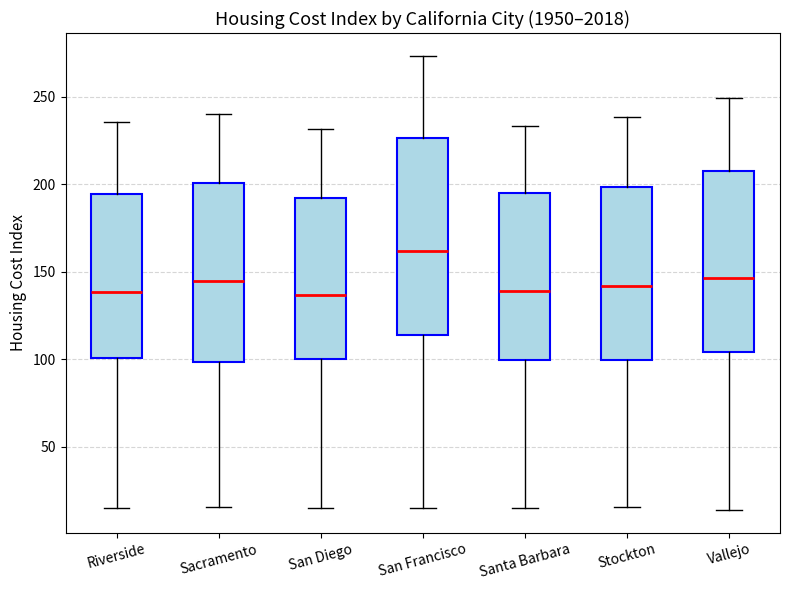

Reading left to right, transcribe this box plot: for each box, give where its median line is, the range the box spans, and where its two whiskers end, as read against the y-axis. The values are not printed on the chart, so give them approximately, as read against the axis.

Riverside: median 140, box 100 to 195, whiskers 15 to 235
Sacramento: median 145, box 100 to 200, whiskers 15 to 240
San Diego: median 135, box 100 to 190, whiskers 15 to 230
San Francisco: median 160, box 115 to 225, whiskers 15 to 275
Santa Barbara: median 140, box 100 to 195, whiskers 15 to 235
Stockton: median 140, box 100 to 200, whiskers 15 to 240
Vallejo: median 145, box 105 to 205, whiskers 15 to 250